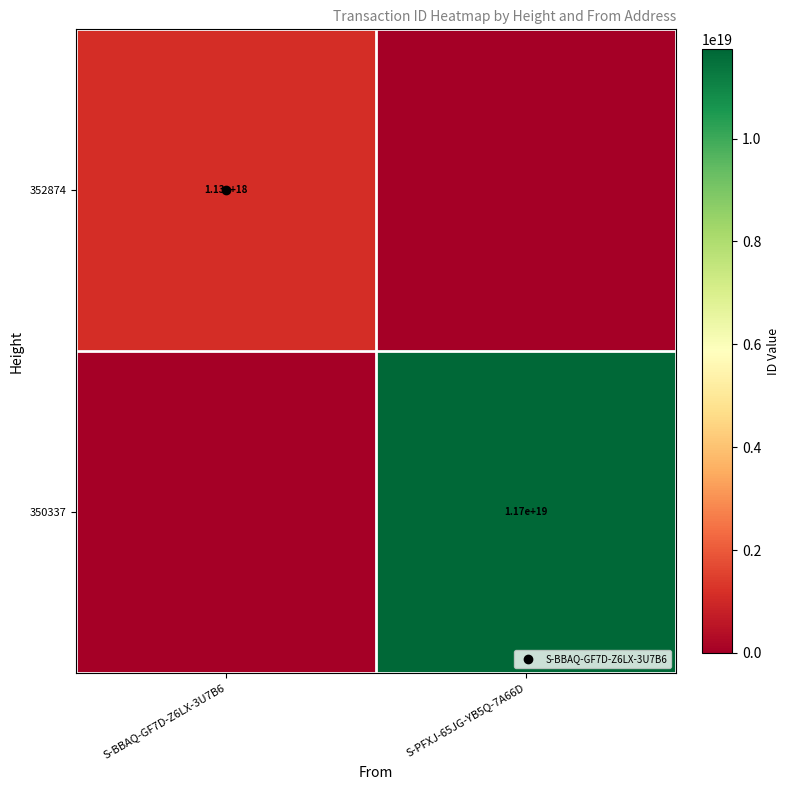

What is the difference between the maximum and minimum values in the 350337 series?

11735502426313822208